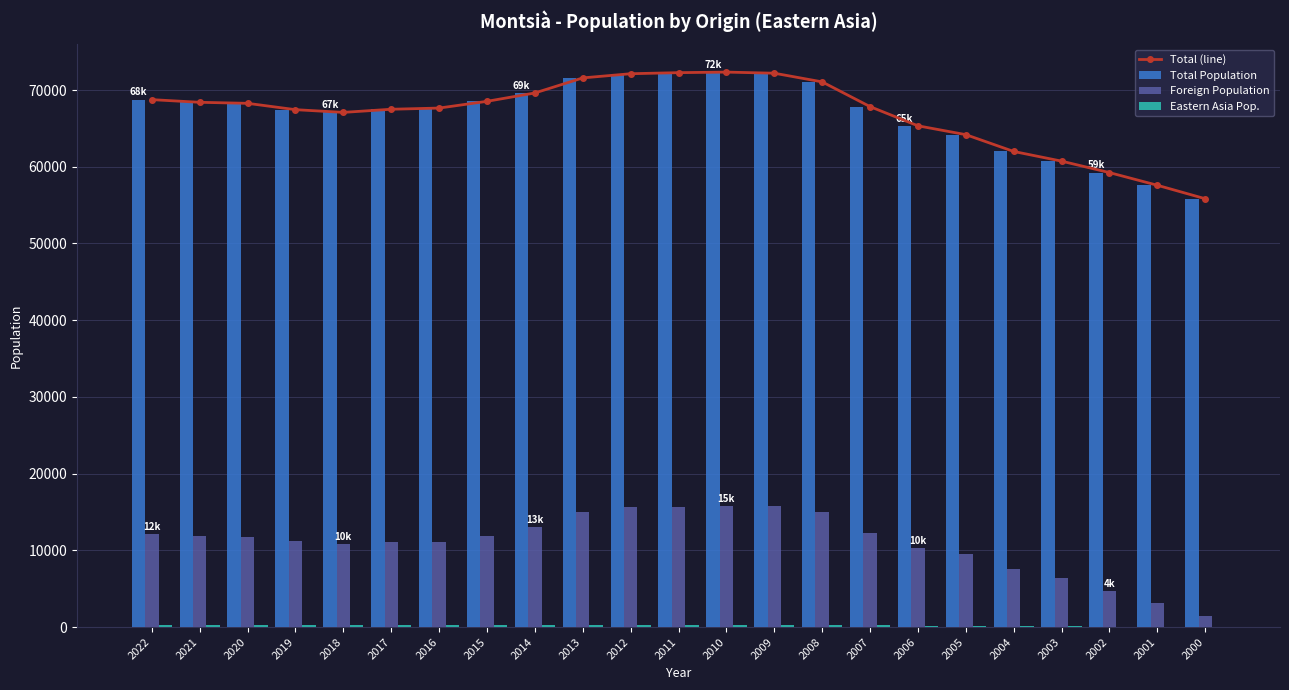

True or false: Eastern Asia Pop. has a value of 408 at 2012.

False